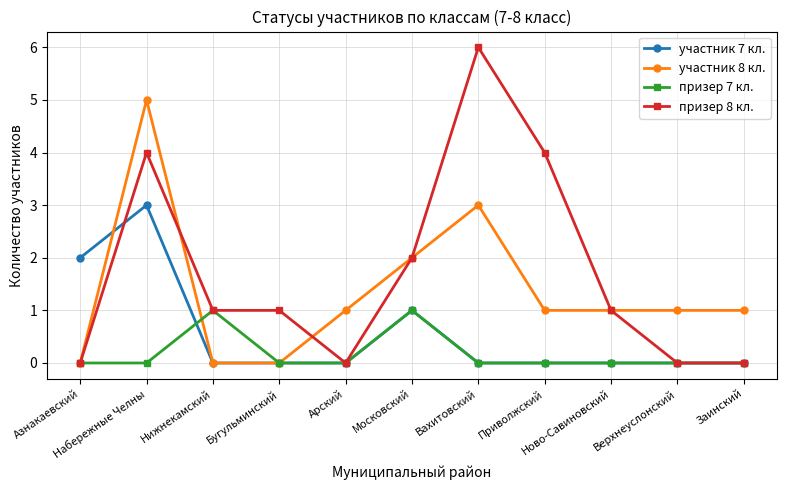

Count the number of data series in this chart.

4